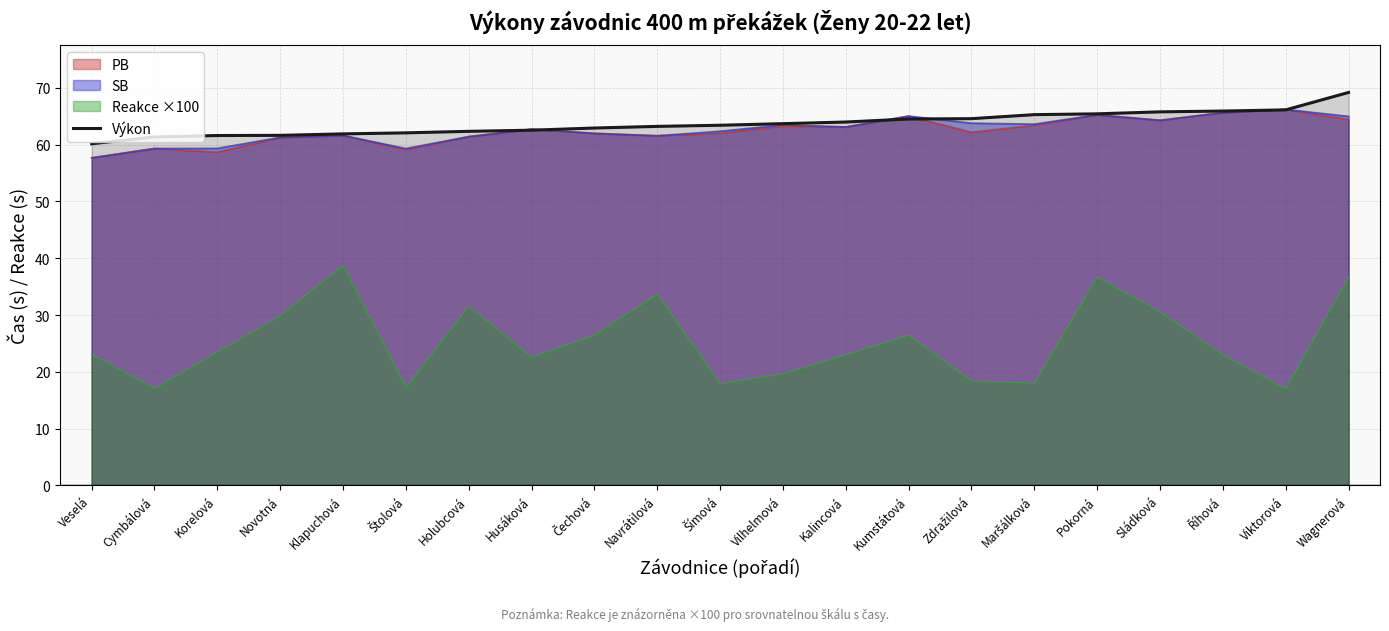

Reading right to left, list all the values displayed in this chart.

69.2	66.1	65.9	65.8	65.4	65.3	64.6	64.5	64.0	63.7	63.4	63.2	62.9	62.6	62.4	62.1	61.9	61.6	61.6	61.4	60.2